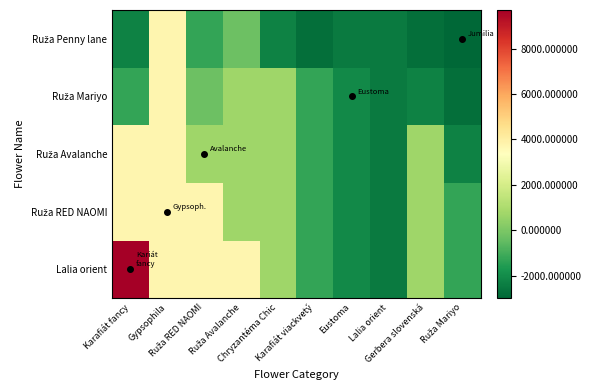

At which category is the sum across all series the highest?

Gypsophila